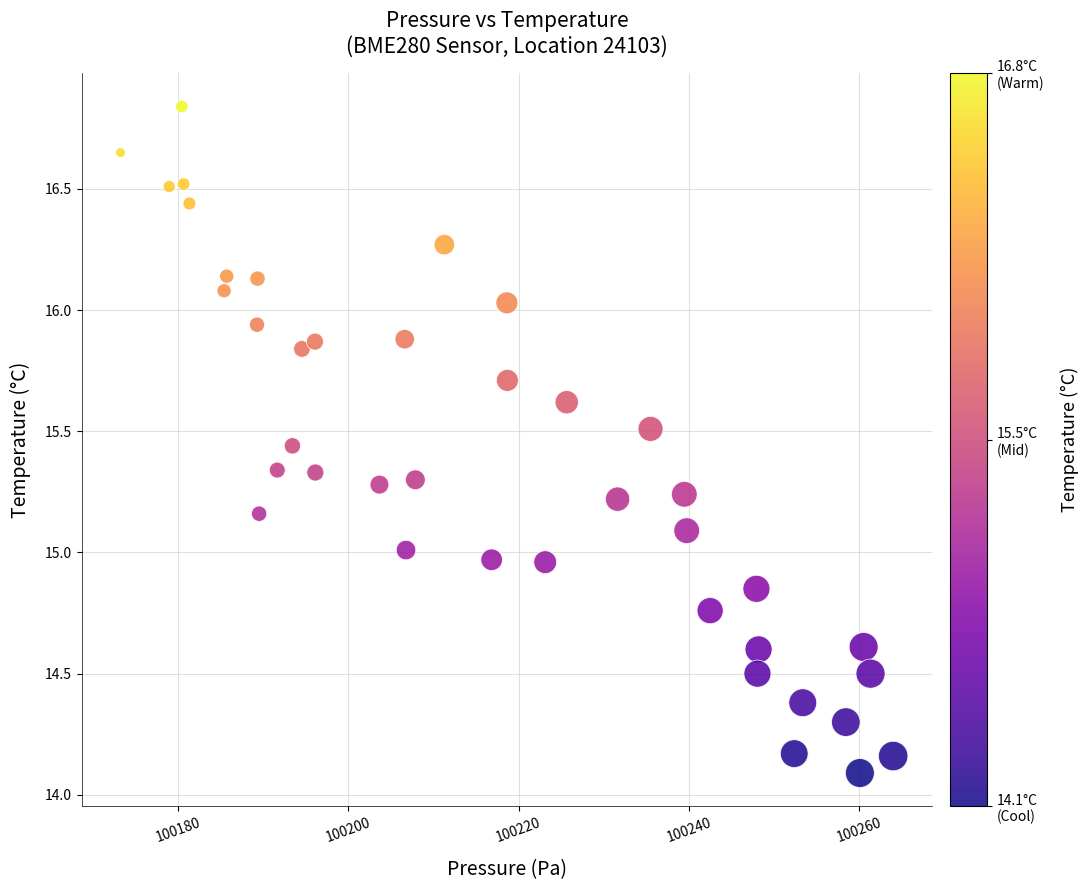

What is the range of X values (max minus min)?

90.8